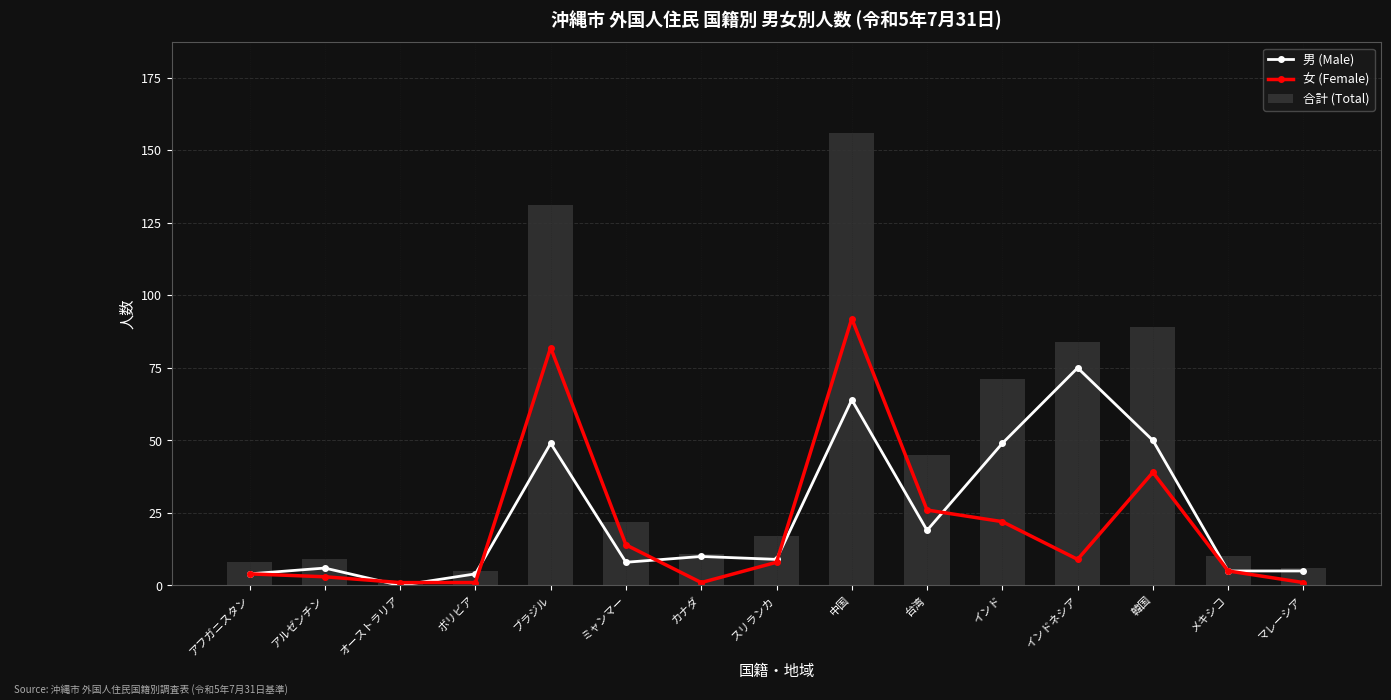

At which category is the sum across all series the highest?

中国